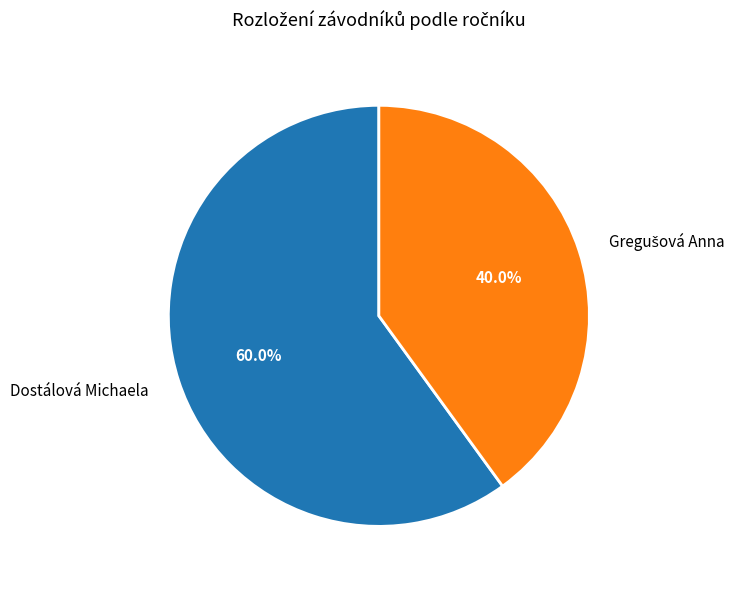

How many segments does this pie chart have?

2